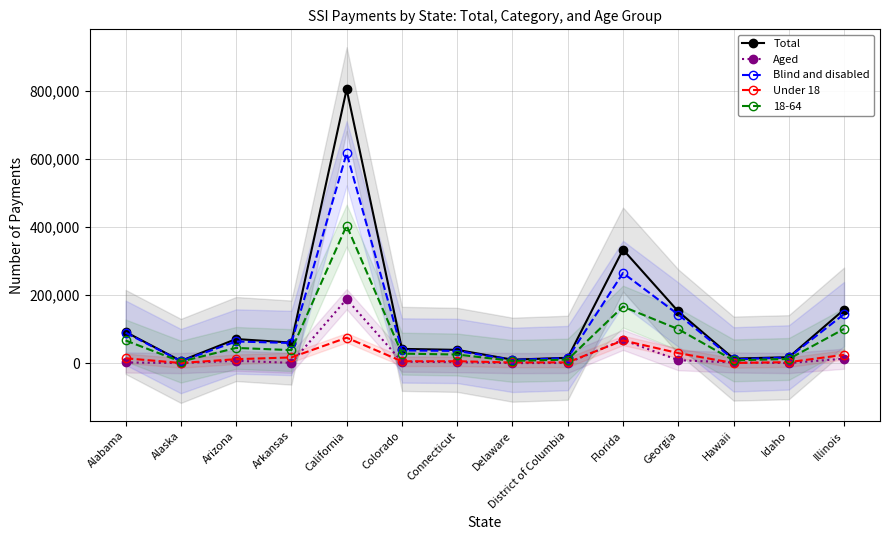

Is this an area chart (filled region under the line)?

No